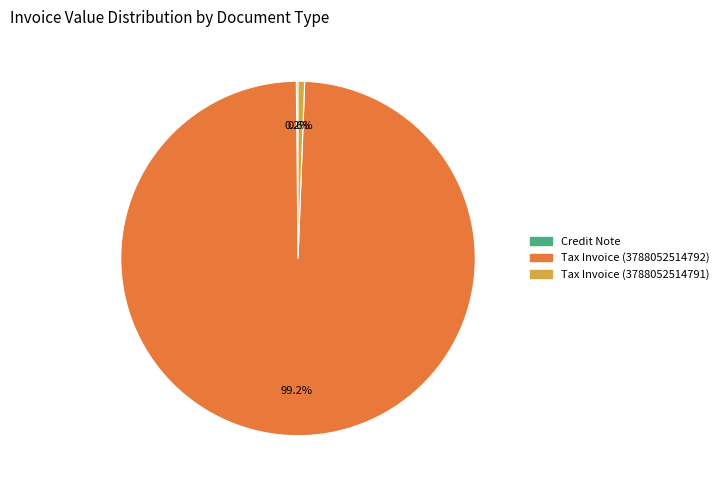

Which slice represents more than half of the pie?

Tax Invoice (3788052514792)